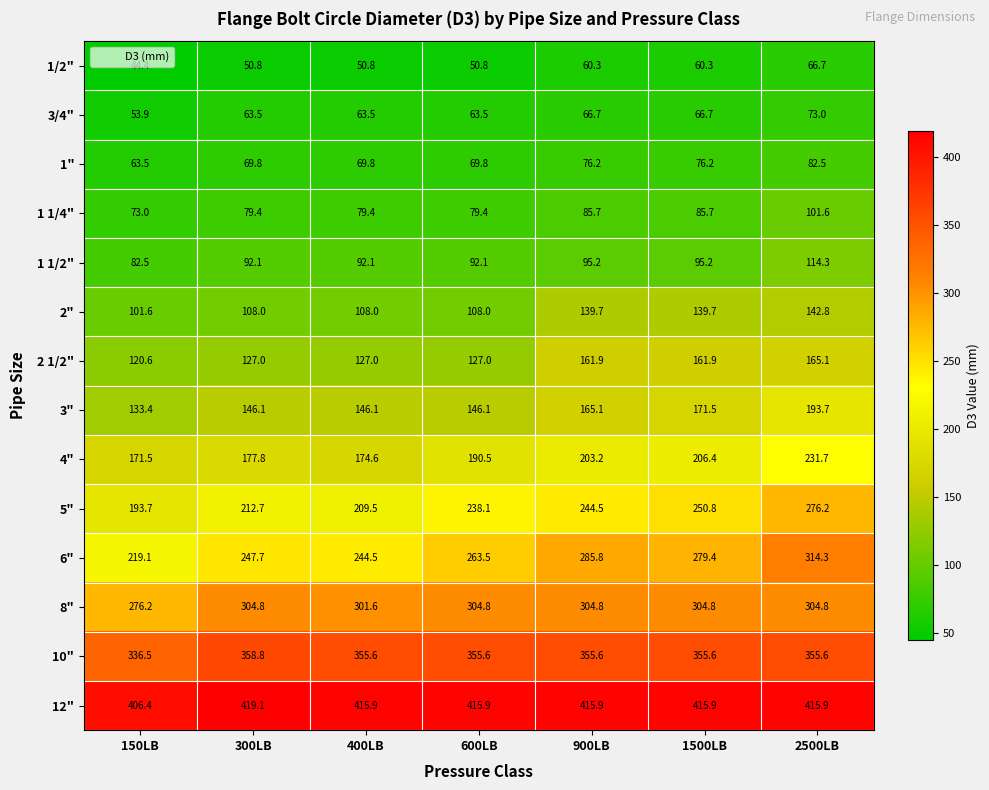

How many series are shown in this chart?

14